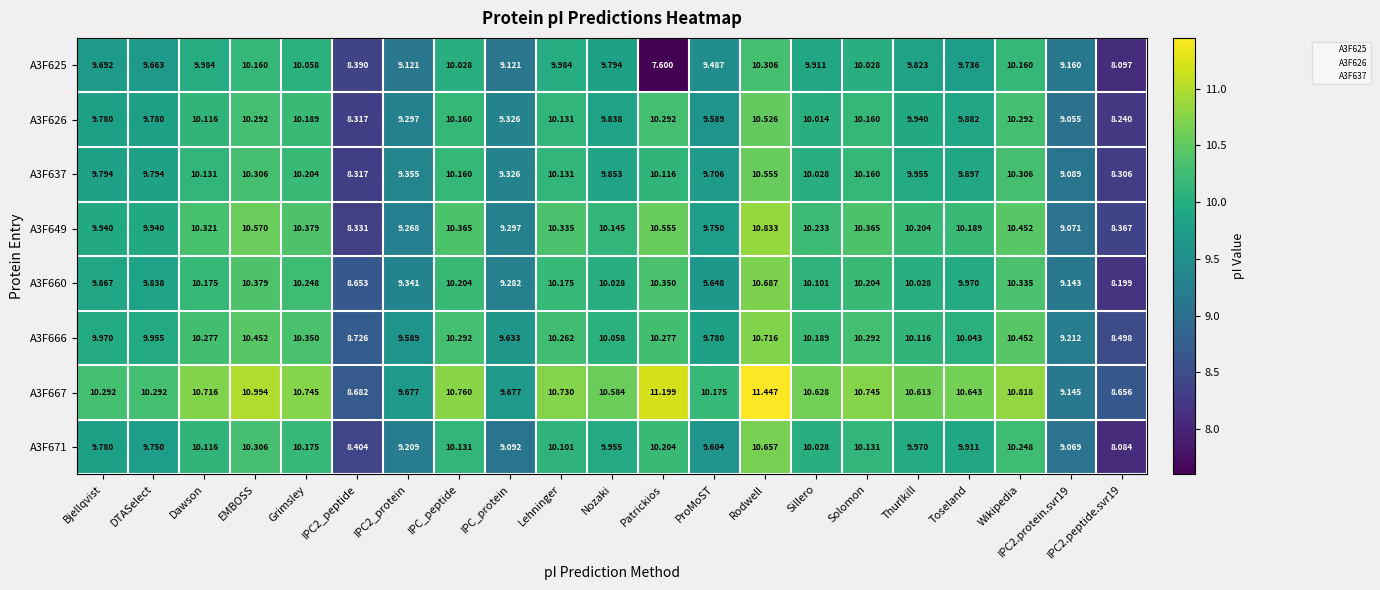

Which series has the largest total across all categories?

A3F667